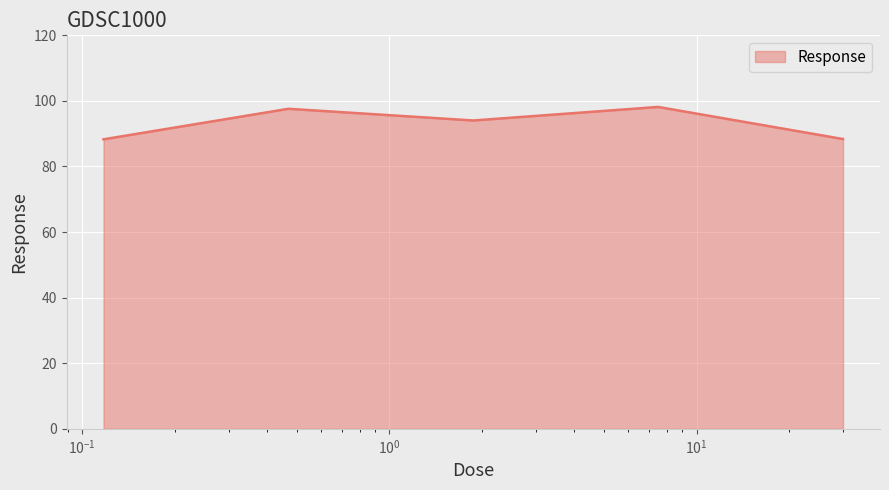

What is the difference between the maximum and minimum values?

9.9